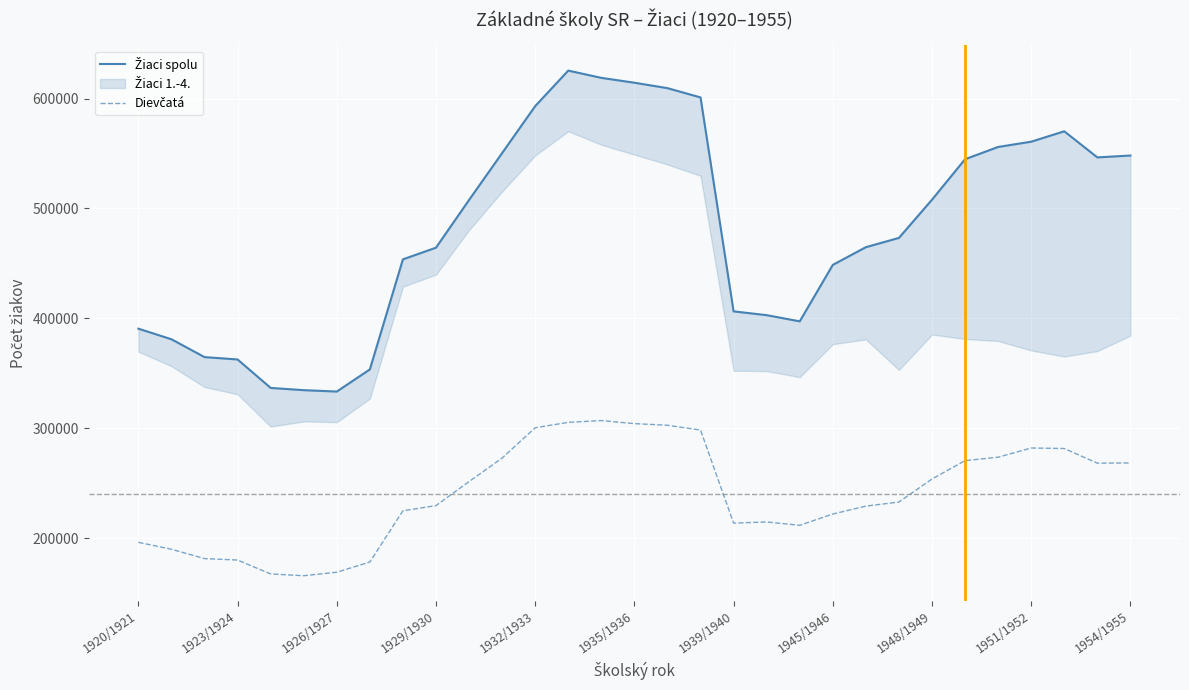

True or false: Žiaci spolu and Dievčatá intersect in this chart.

False